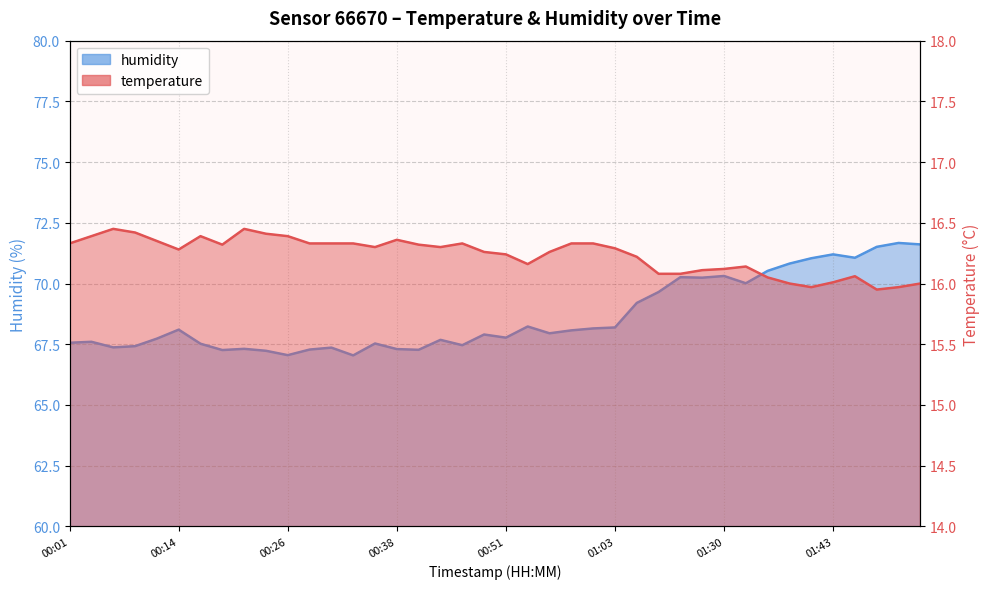

List the series in order of their peak value, highest first.

humidity, temperature